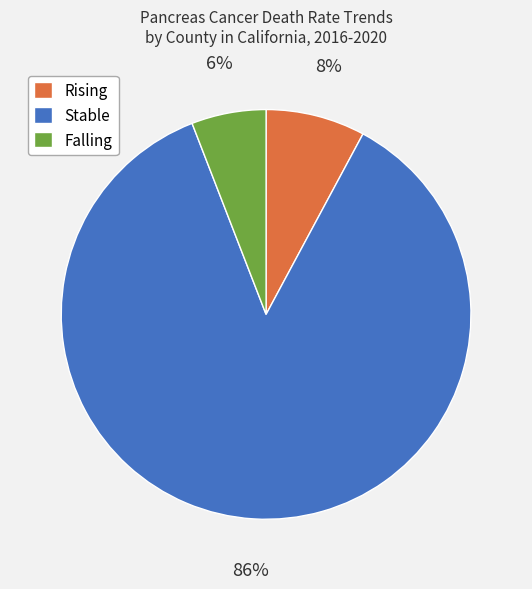

Which slice is the largest?

Stable